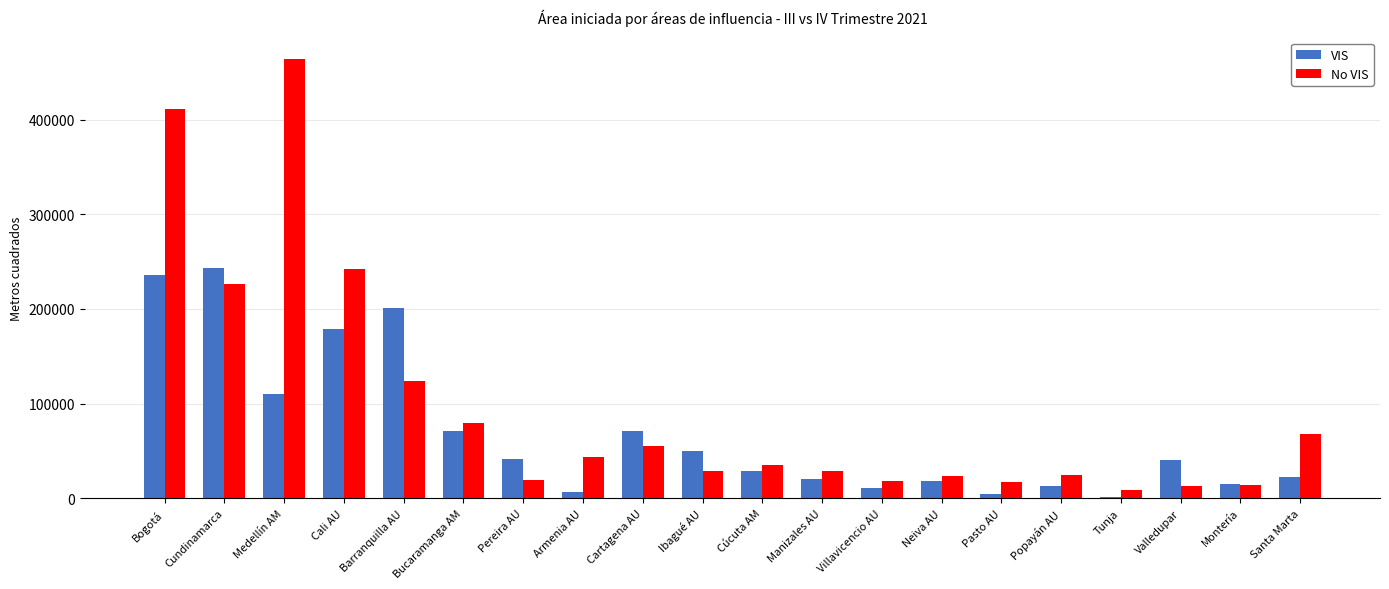

Which series changed the most between Cundinamarca and Pasto AU?

VIS